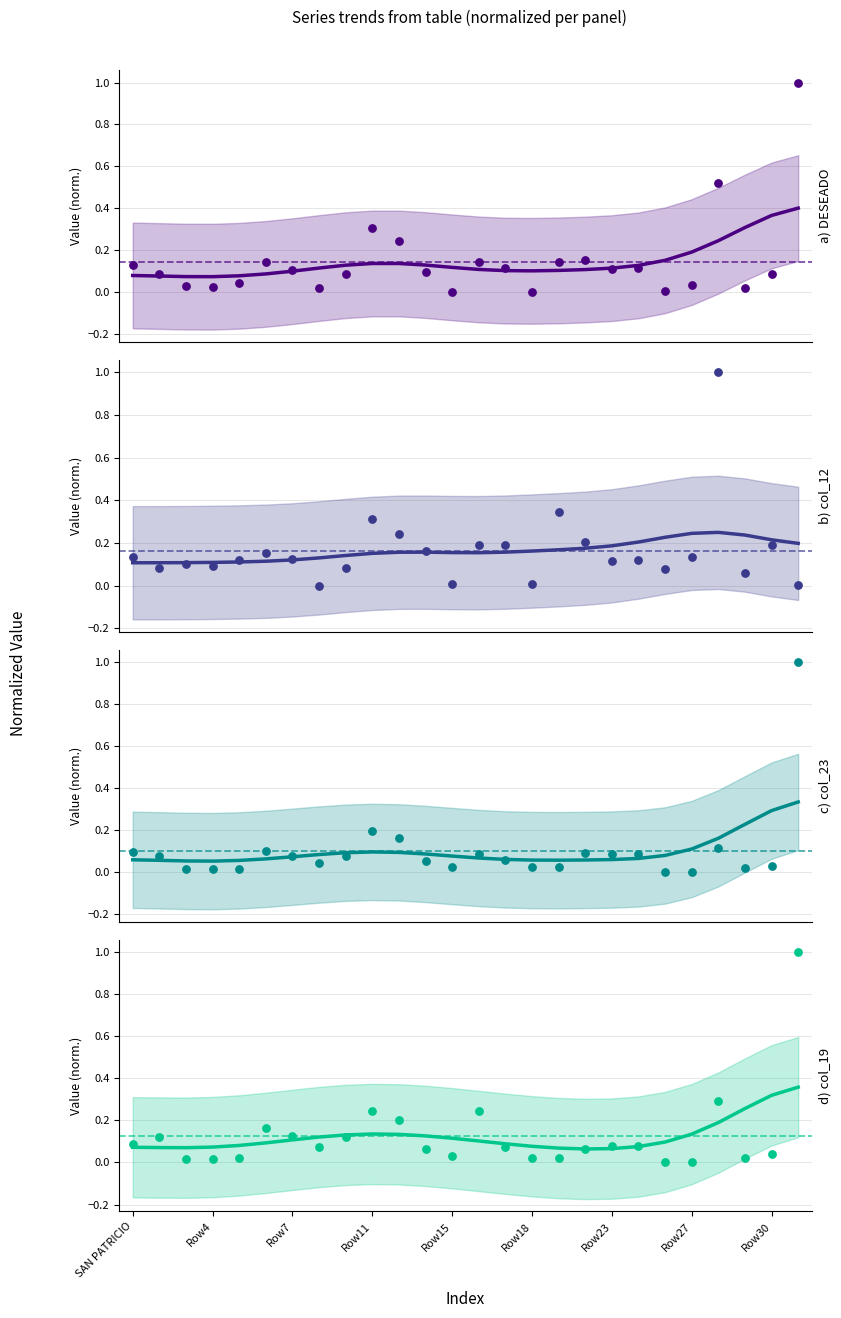

Which series has the widest spread of Y values?

DESEADO